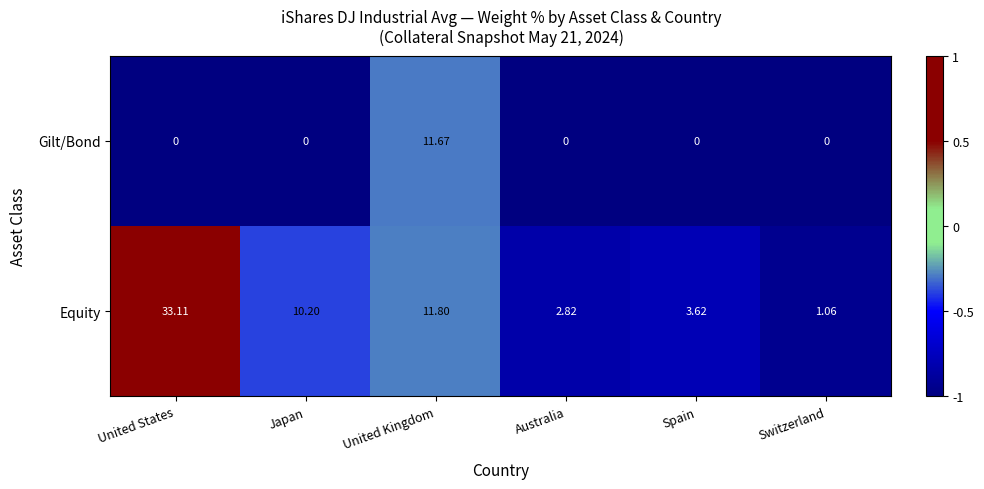

Where is Equity nearest to the value 17?

United Kingdom